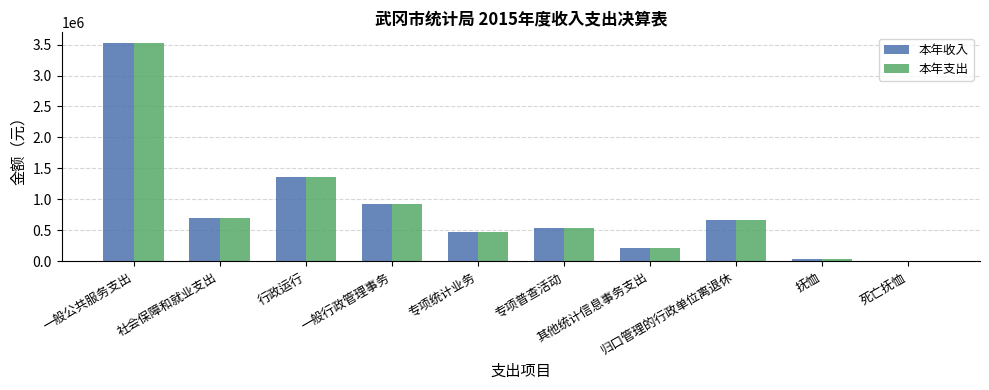

What is the sum of all 本年收入 values?

8437360.4